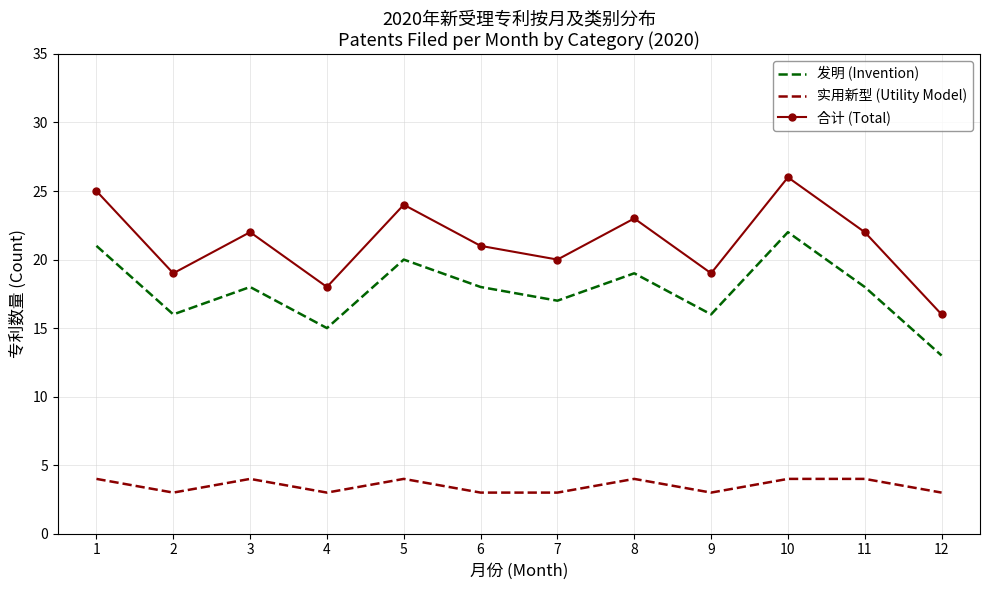

What is the smallest value displayed?

3